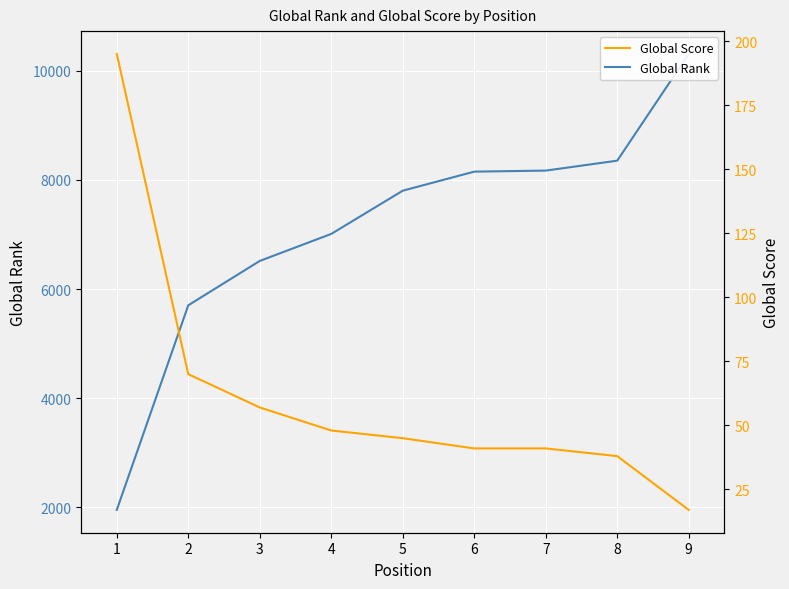

Is the value of Global Rank at 7 greater than the value of Global Score at 2?

Yes